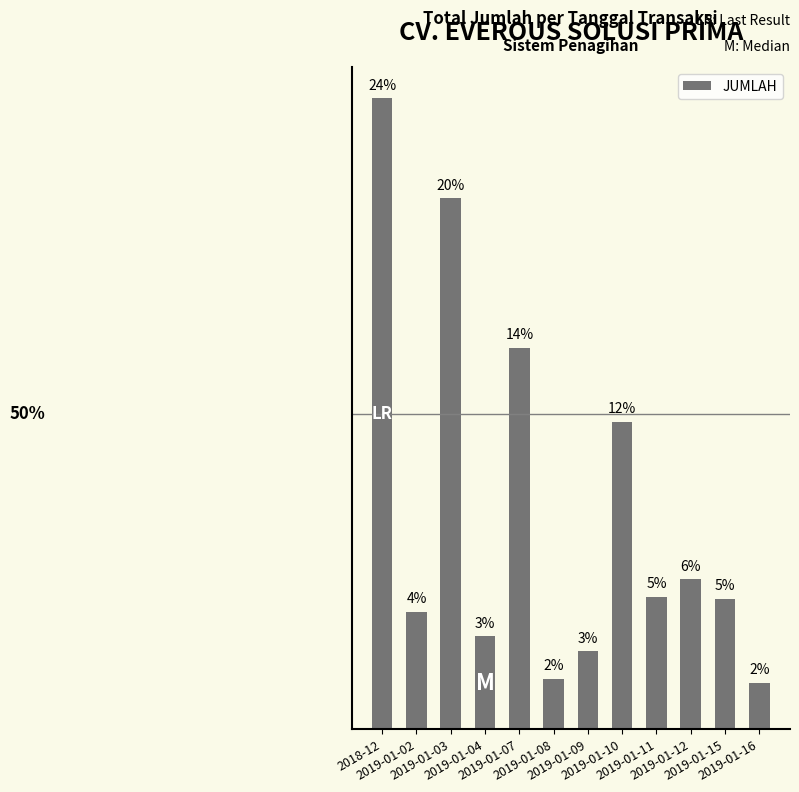

Rank the categories by value from highest to lowest.

2018-12, 2019-01-03, 2019-01-07, 2019-01-10, 2019-01-12, 2019-01-11, 2019-01-15, 2019-01-02, 2019-01-04, 2019-01-09, 2019-01-08, 2019-01-16